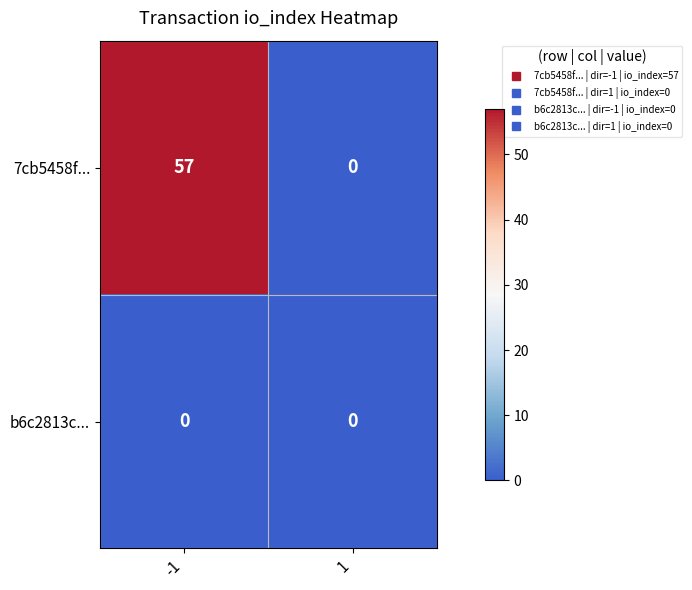

The 7cb5458f... series shows 57 at -1. True or false?

True